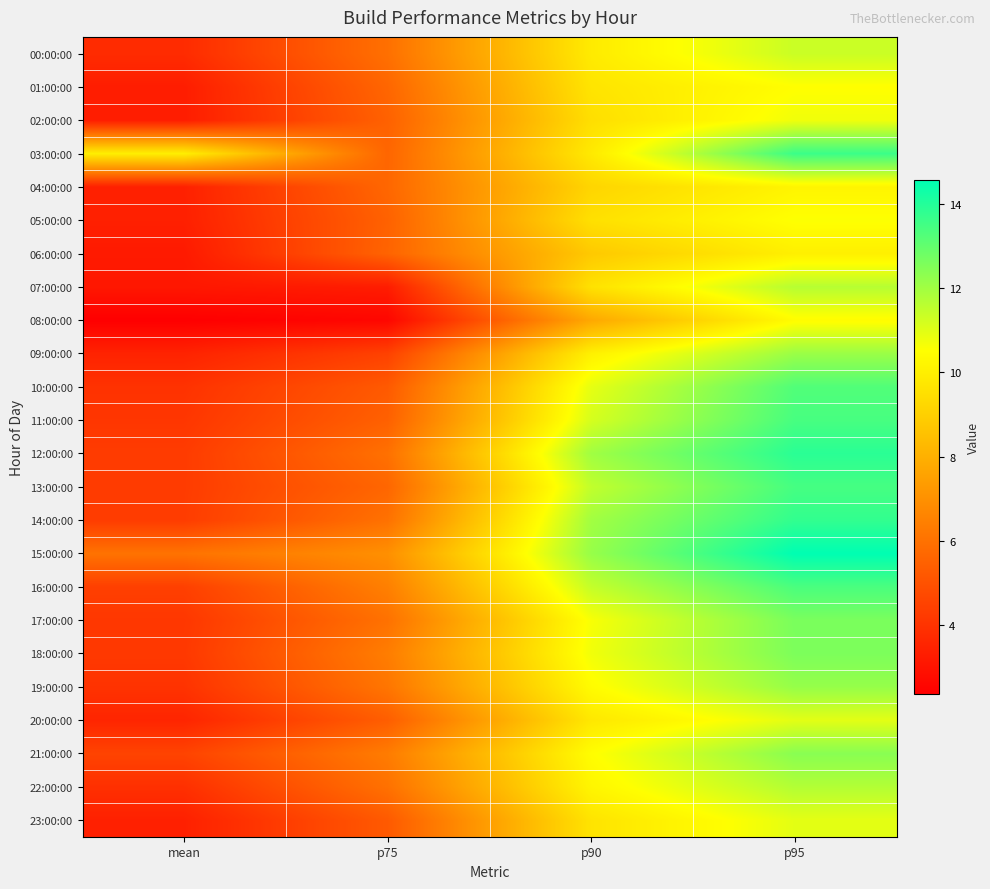

Which series has the largest total across all categories?

15:00:00